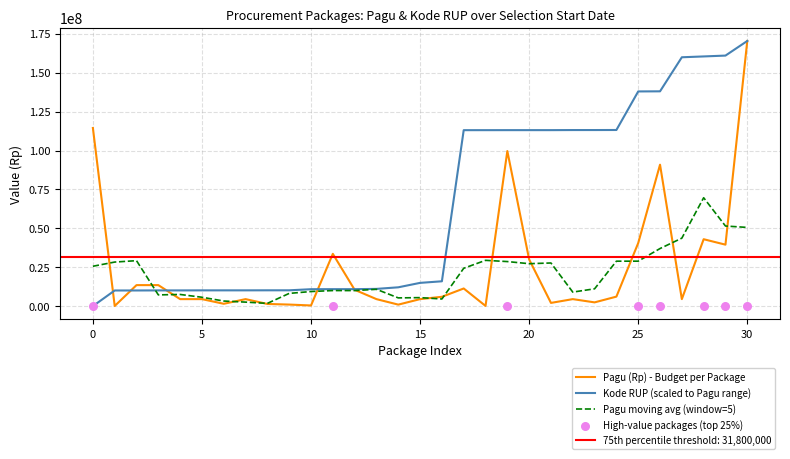

At how many categories does at least one series exceed 10726285?

24